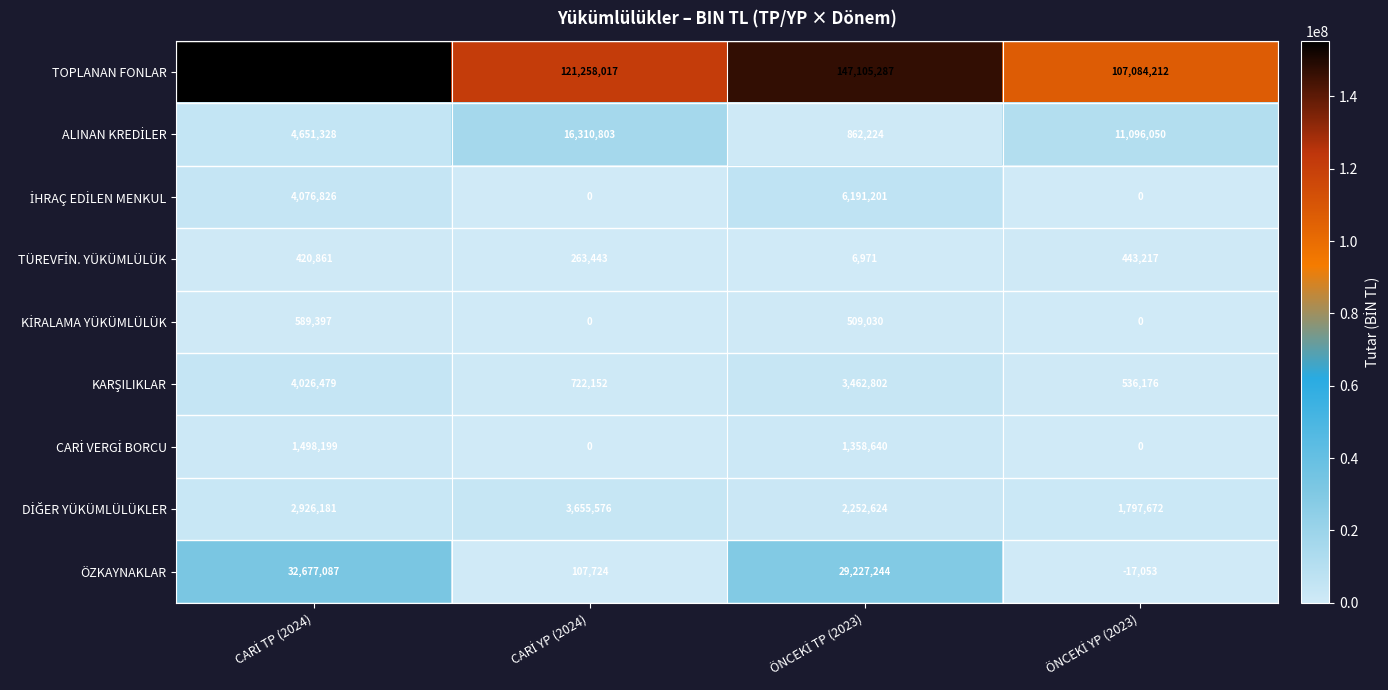

What is the maximum value shown in the chart?

155411152